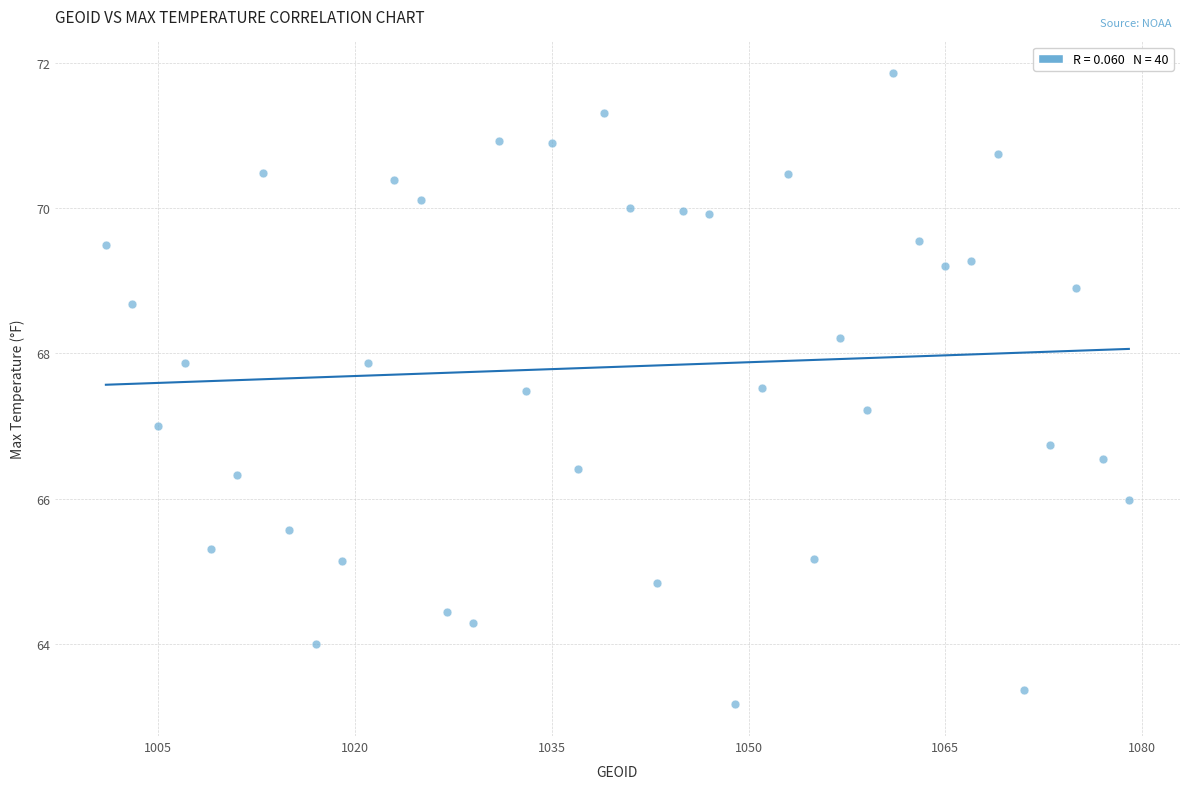

What is the range of Y values (max minus min)?

8.7